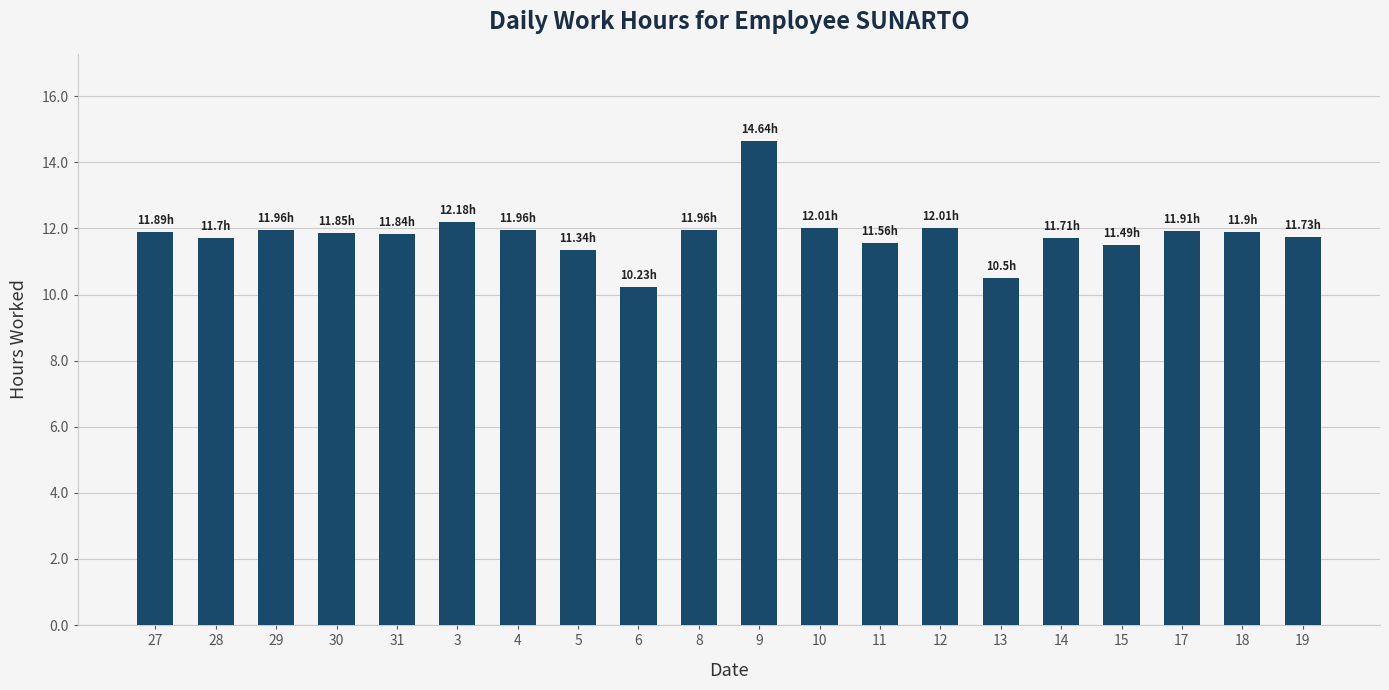

The value at 15 is 3.6. True or false?

False